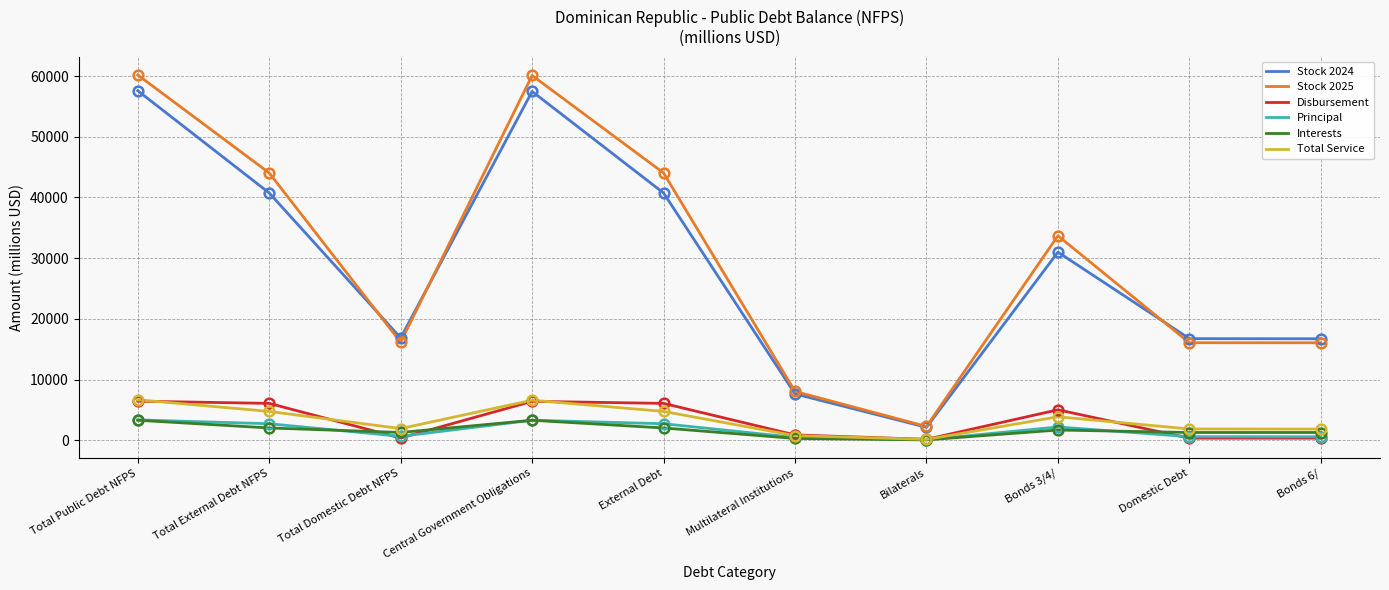

True or false: Stock 2025 and Interests cross at least once.

False